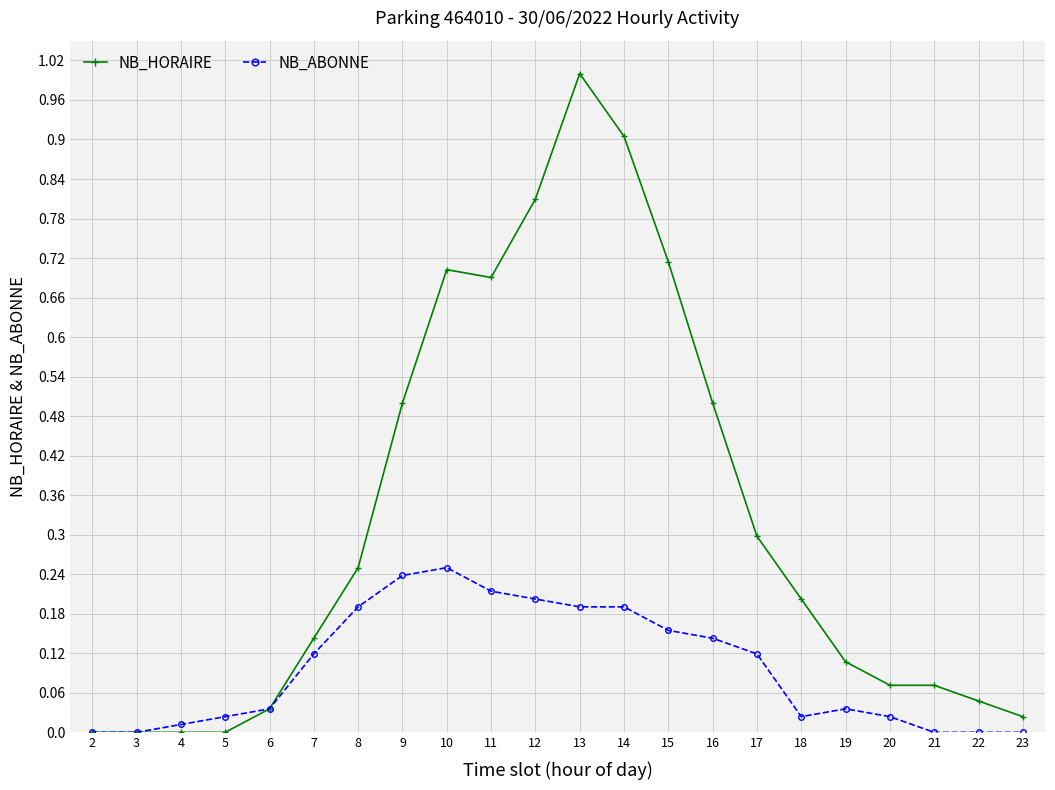

What is the highest value of the NB_HORAIRE series?

1.0